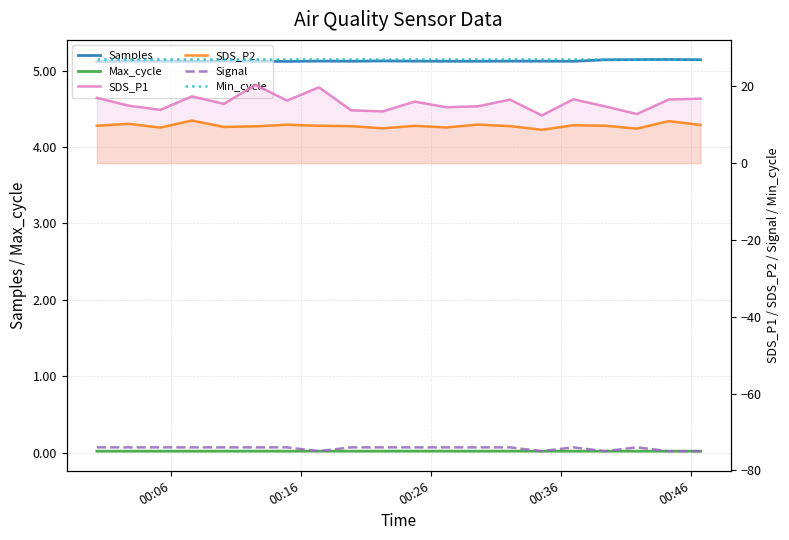

True or false: SDS_P1 and Signal cross at least once.

False